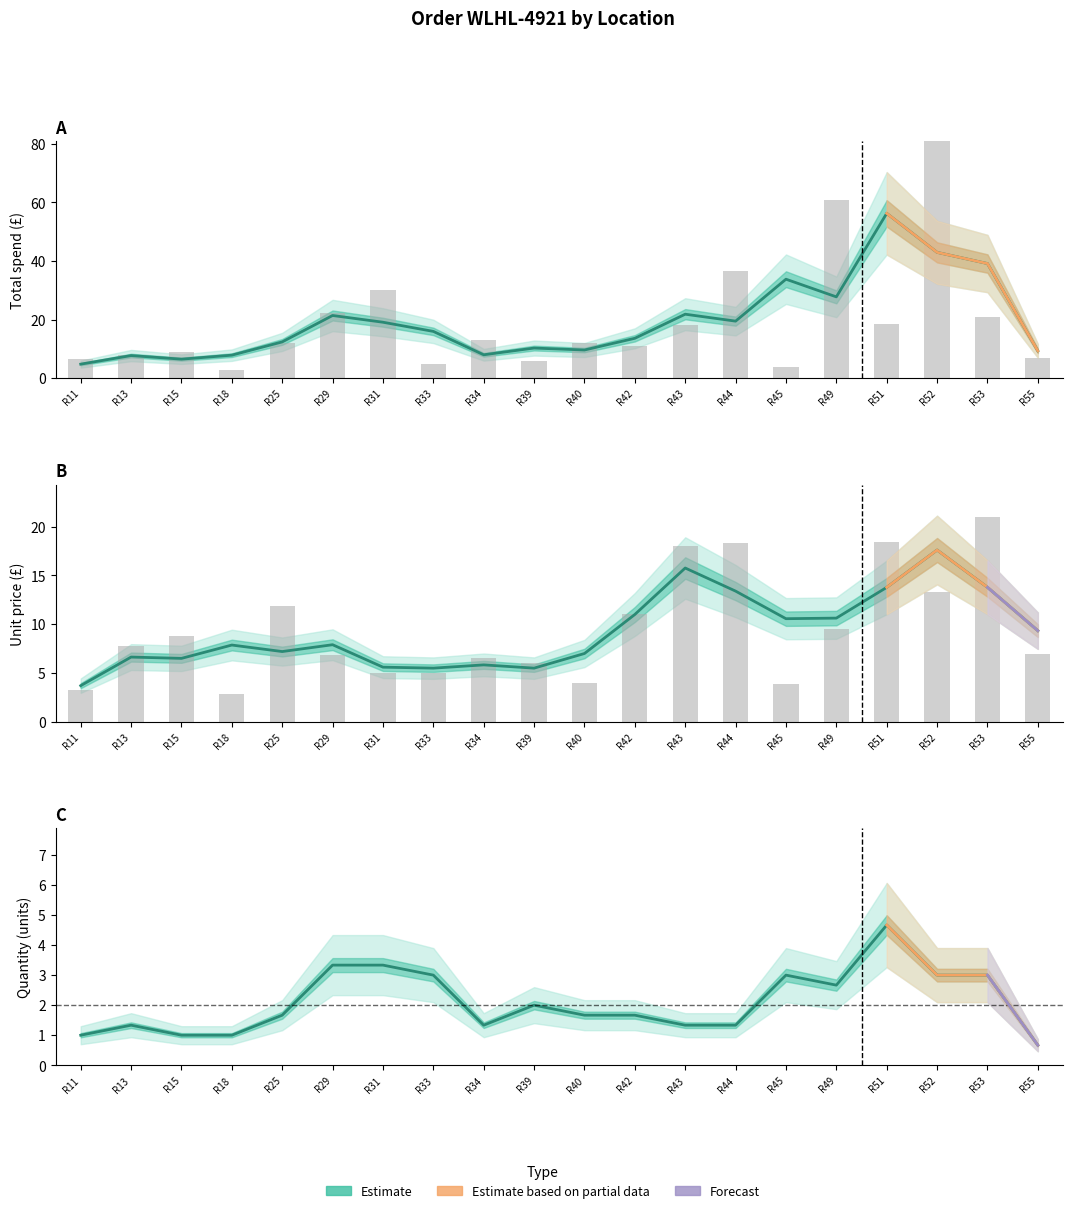

True or false: Price has a value of 11.8 at R53.

False